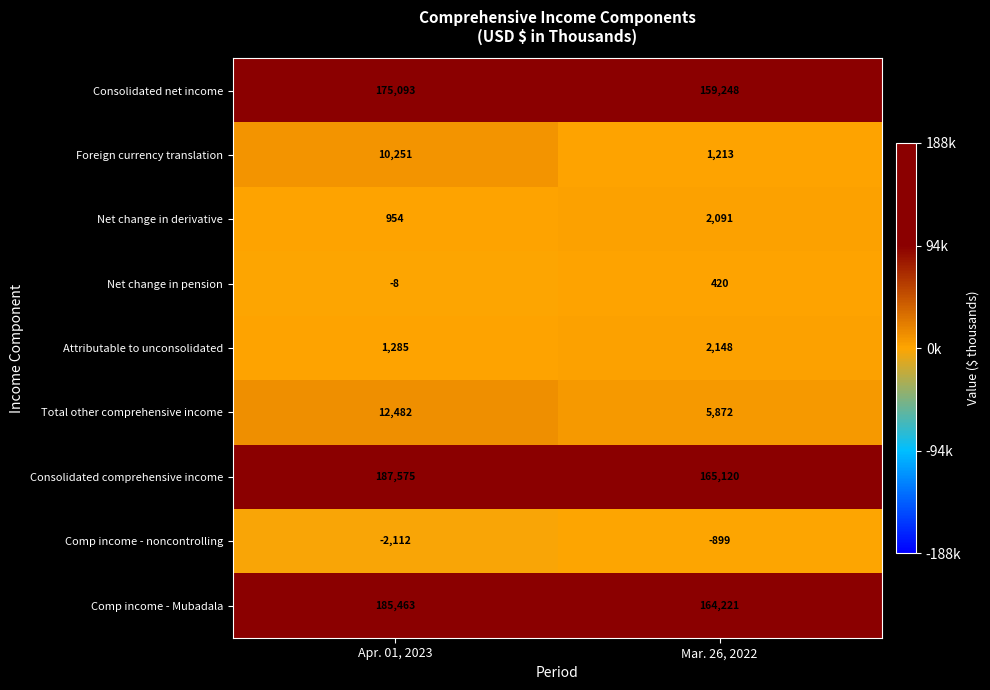

What is the maximum value shown in the chart?

187575